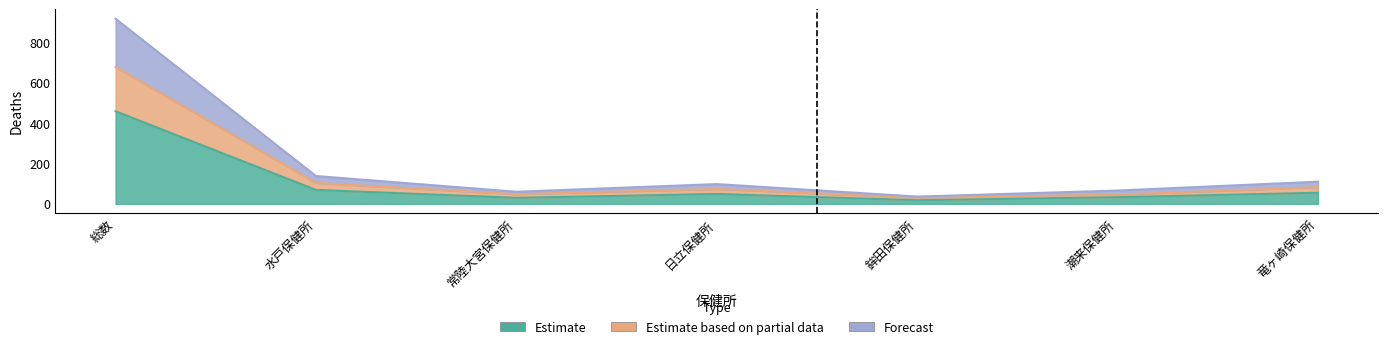

What is the spread (max minus min) of values at 常陸大宮保健所?

30